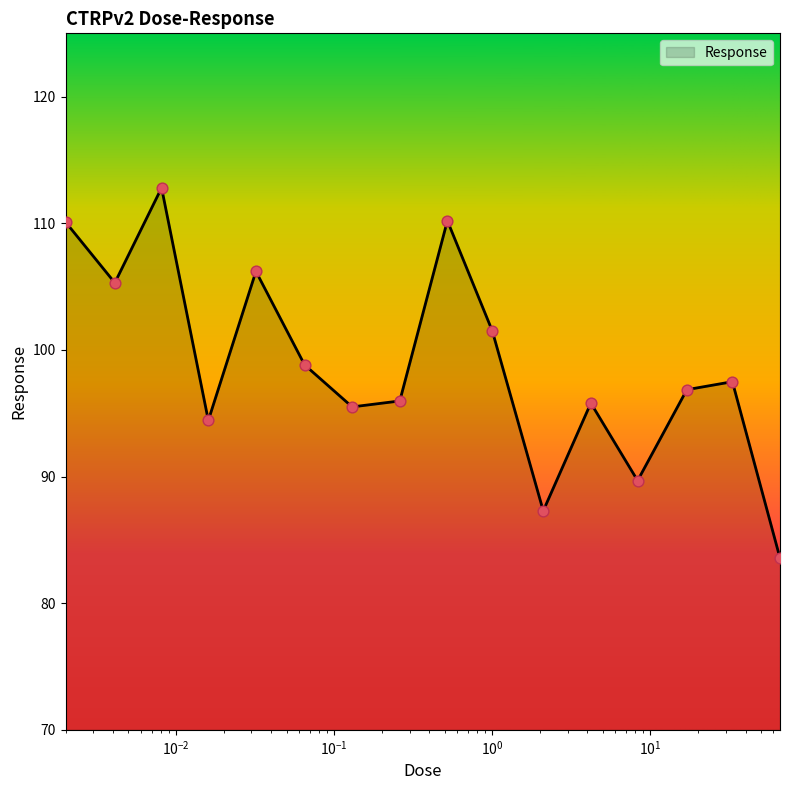

What is the difference between the maximum and minimum values?

29.2